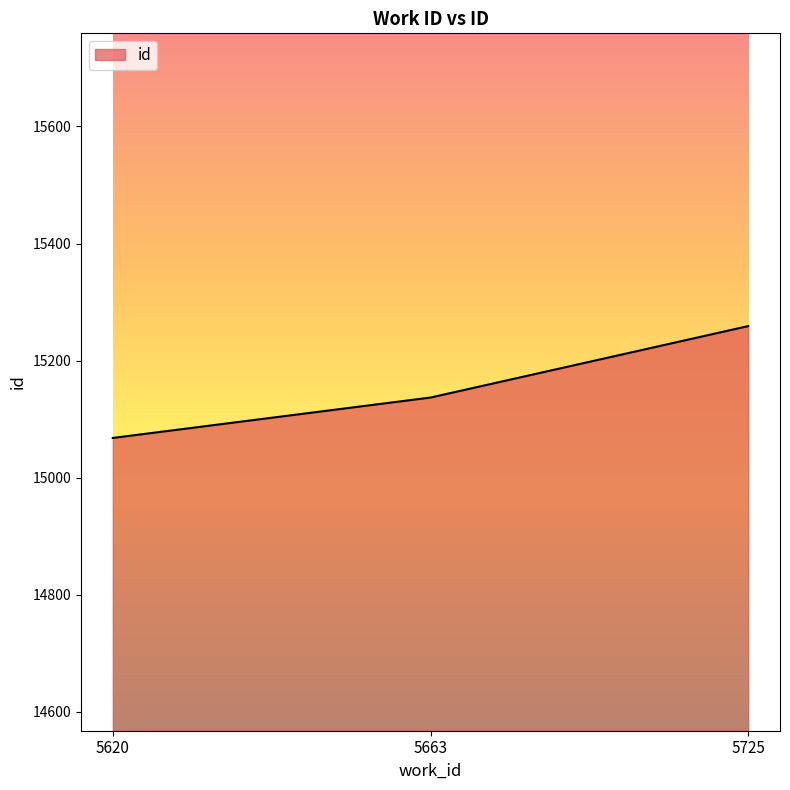

Rank the categories by value from highest to lowest.

5725, 5663, 5620